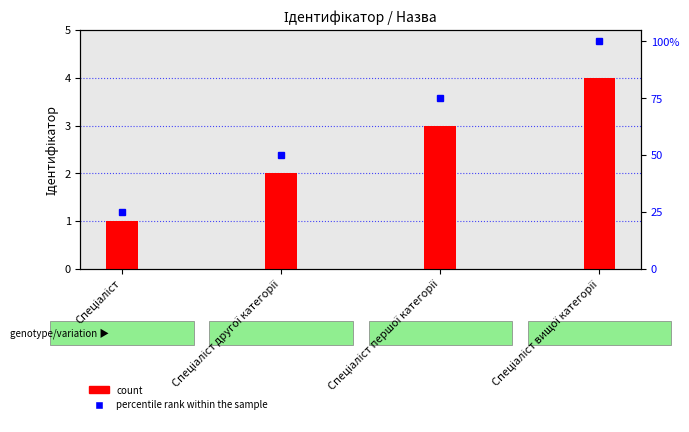

What is the highest value of the count series?

4